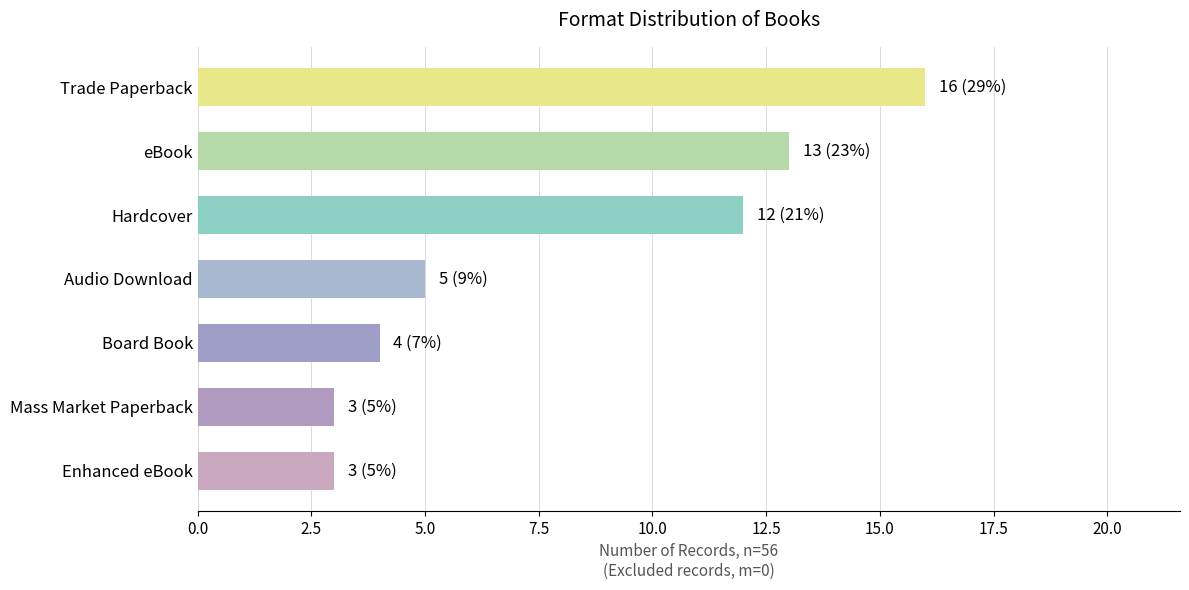

What is the value of the 7th bar from the top?

3